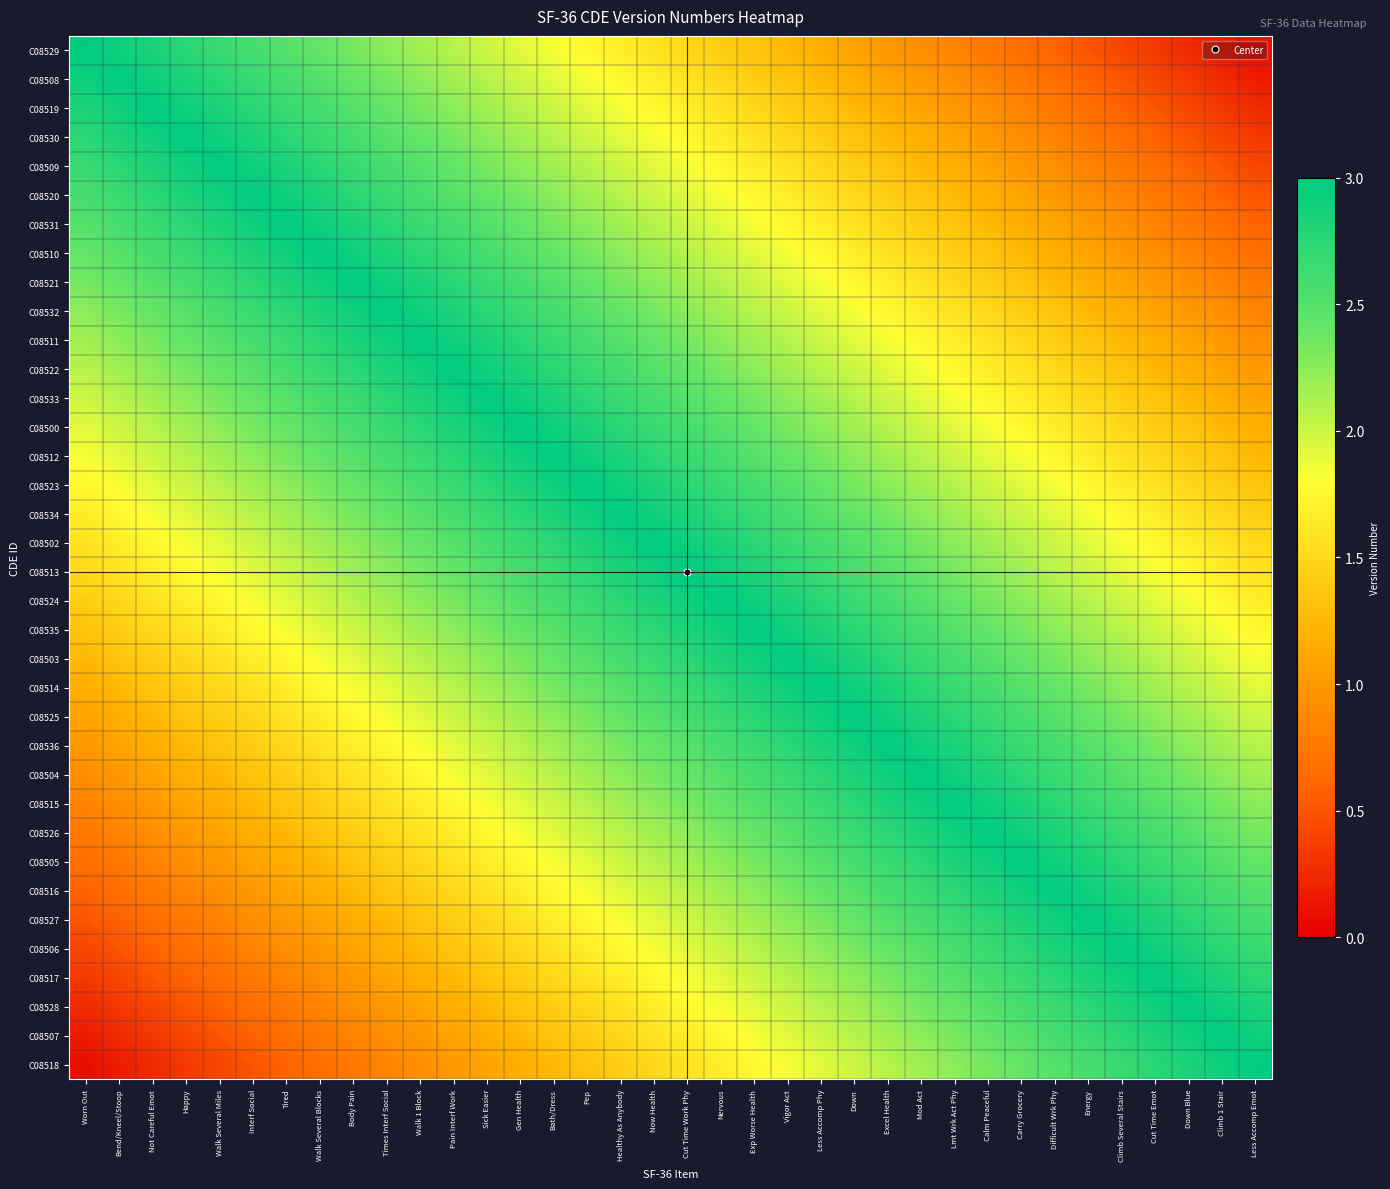

Reading right to left, extract all data points from this chart.

C08529: Less Accomp Emot=0.1	Climb 1 Stair=0.2	Down Blue=0.3	Cut Time Emot=0.3	Climb Several Stairs=0.4	Energy=0.5	Difficult Wrk Phy=0.6	Carry Grocery=0.7	Calm Peaceful=0.8	Lmt Wrk Act Phy=0.8	Mod Act=0.9	Excel Health=1.0	Down=1.1	Less Accomp Phy=1.2	Vigor Act=1.2	Exp Worse Health=1.3	Nervous=1.4	Cut Time Work Phy=1.5	Now Health=1.6	Healthy As Anybody=1.7	Pep=1.7	Bath/Dress=1.8	Gen Health=1.9	Sick Easier=2.0	Pain Interf Work=2.1	Walk 1 Block=2.2	Times Interf Social=2.2	Body Pain=2.3	Walk Several Blocks=2.4	Tired=2.5	Interf Social=2.6	Walk Several Miles=2.7	Happy=2.8	Not Careful Emot=2.8	Bend/Kneel/Stoop=2.9	Worn Out=3.0
C08508: Less Accomp Emot=0.2	Climb 1 Stair=0.3	Down Blue=0.3	Cut Time Emot=0.4	Climb Several Stairs=0.5	Energy=0.6	Difficult Wrk Phy=0.7	Carry Grocery=0.8	Calm Peaceful=0.8	Lmt Wrk Act Phy=0.9	Mod Act=1.0	Excel Health=1.1	Down=1.2	Less Accomp Phy=1.2	Vigor Act=1.3	Exp Worse Health=1.4	Nervous=1.5	Cut Time Work Phy=1.6	Now Health=1.7	Healthy As Anybody=1.7	Pep=1.8	Bath/Dress=1.9	Gen Health=2.0	Sick Easier=2.1	Pain Interf Work=2.2	Walk 1 Block=2.2	Times Interf Social=2.3	Body Pain=2.4	Walk Several Blocks=2.5	Tired=2.6	Interf Social=2.7	Walk Several Miles=2.8	Happy=2.8	Not Careful Emot=2.9	Bend/Kneel/Stoop=3.0	Worn Out=2.9
C08519: Less Accomp Emot=0.3	Climb 1 Stair=0.3	Down Blue=0.4	Cut Time Emot=0.5	Climb Several Stairs=0.6	Energy=0.7	Difficult Wrk Phy=0.8	Carry Grocery=0.8	Calm Peaceful=0.9	Lmt Wrk Act Phy=1.0	Mod Act=1.1	Excel Health=1.2	Down=1.2	Less Accomp Phy=1.3	Vigor Act=1.4	Exp Worse Health=1.5	Nervous=1.6	Cut Time Work Phy=1.7	Now Health=1.7	Healthy As Anybody=1.8	Pep=1.9	Bath/Dress=2.0	Gen Health=2.1	Sick Easier=2.2	Pain Interf Work=2.2	Walk 1 Block=2.3	Times Interf Social=2.4	Body Pain=2.5	Walk Several Blocks=2.6	Tired=2.7	Interf Social=2.8	Walk Several Miles=2.8	Happy=2.9	Not Careful Emot=3.0	Bend/Kneel/Stoop=2.9	Worn Out=2.8
C08530: Less Accomp Emot=0.3	Climb 1 Stair=0.4	Down Blue=0.5	Cut Time Emot=0.6	Climb Several Stairs=0.7	Energy=0.8	Difficult Wrk Phy=0.8	Carry Grocery=0.9	Calm Peaceful=1.0	Lmt Wrk Act Phy=1.1	Mod Act=1.2	Excel Health=1.2	Down=1.3	Less Accomp Phy=1.4	Vigor Act=1.5	Exp Worse Health=1.6	Nervous=1.7	Cut Time Work Phy=1.7	Now Health=1.8	Healthy As Anybody=1.9	Pep=2.0	Bath/Dress=2.1	Gen Health=2.2	Sick Easier=2.2	Pain Interf Work=2.3	Walk 1 Block=2.4	Times Interf Social=2.5	Body Pain=2.6	Walk Several Blocks=2.7	Tired=2.8	Interf Social=2.8	Walk Several Miles=2.9	Happy=3.0	Not Careful Emot=2.9	Bend/Kneel/Stoop=2.8	Worn Out=2.8
C08509: Less Accomp Emot=0.4	Climb 1 Stair=0.5	Down Blue=0.6	Cut Time Emot=0.7	Climb Several Stairs=0.8	Energy=0.8	Difficult Wrk Phy=0.9	Carry Grocery=1.0	Calm Peaceful=1.1	Lmt Wrk Act Phy=1.2	Mod Act=1.2	Excel Health=1.3	Down=1.4	Less Accomp Phy=1.5	Vigor Act=1.6	Exp Worse Health=1.7	Nervous=1.7	Cut Time Work Phy=1.8	Now Health=1.9	Healthy As Anybody=2.0	Pep=2.1	Bath/Dress=2.2	Gen Health=2.2	Sick Easier=2.3	Pain Interf Work=2.4	Walk 1 Block=2.5	Times Interf Social=2.6	Body Pain=2.7	Walk Several Blocks=2.8	Tired=2.8	Interf Social=2.9	Walk Several Miles=3.0	Happy=2.9	Not Careful Emot=2.8	Bend/Kneel/Stoop=2.8	Worn Out=2.7
C08520: Less Accomp Emot=0.5	Climb 1 Stair=0.6	Down Blue=0.7	Cut Time Emot=0.8	Climb Several Stairs=0.8	Energy=0.9	Difficult Wrk Phy=1.0	Carry Grocery=1.1	Calm Peaceful=1.2	Lmt Wrk Act Phy=1.2	Mod Act=1.3	Excel Health=1.4	Down=1.5	Less Accomp Phy=1.6	Vigor Act=1.7	Exp Worse Health=1.7	Nervous=1.8	Cut Time Work Phy=1.9	Now Health=2.0	Healthy As Anybody=2.1	Pep=2.2	Bath/Dress=2.2	Gen Health=2.3	Sick Easier=2.4	Pain Interf Work=2.5	Walk 1 Block=2.6	Times Interf Social=2.7	Body Pain=2.8	Walk Several Blocks=2.8	Tired=2.9	Interf Social=3.0	Walk Several Miles=2.9	Happy=2.8	Not Careful Emot=2.8	Bend/Kneel/Stoop=2.7	Worn Out=2.6
C08531: Less Accomp Emot=0.6	Climb 1 Stair=0.7	Down Blue=0.8	Cut Time Emot=0.8	Climb Several Stairs=0.9	Energy=1.0	Difficult Wrk Phy=1.1	Carry Grocery=1.2	Calm Peaceful=1.2	Lmt Wrk Act Phy=1.3	Mod Act=1.4	Excel Health=1.5	Down=1.6	Less Accomp Phy=1.7	Vigor Act=1.7	Exp Worse Health=1.8	Nervous=1.9	Cut Time Work Phy=2.0	Now Health=2.1	Healthy As Anybody=2.2	Pep=2.2	Bath/Dress=2.3	Gen Health=2.4	Sick Easier=2.5	Pain Interf Work=2.6	Walk 1 Block=2.7	Times Interf Social=2.8	Body Pain=2.8	Walk Several Blocks=2.9	Tired=3.0	Interf Social=2.9	Walk Several Miles=2.8	Happy=2.8	Not Careful Emot=2.7	Bend/Kneel/Stoop=2.6	Worn Out=2.5
C08510: Less Accomp Emot=0.7	Climb 1 Stair=0.8	Down Blue=0.8	Cut Time Emot=0.9	Climb Several Stairs=1.0	Energy=1.1	Difficult Wrk Phy=1.2	Carry Grocery=1.2	Calm Peaceful=1.3	Lmt Wrk Act Phy=1.4	Mod Act=1.5	Excel Health=1.6	Down=1.7	Less Accomp Phy=1.7	Vigor Act=1.8	Exp Worse Health=1.9	Nervous=2.0	Cut Time Work Phy=2.1	Now Health=2.2	Healthy As Anybody=2.2	Pep=2.3	Bath/Dress=2.4	Gen Health=2.5	Sick Easier=2.6	Pain Interf Work=2.7	Walk 1 Block=2.8	Times Interf Social=2.8	Body Pain=2.9	Walk Several Blocks=3.0	Tired=2.9	Interf Social=2.8	Walk Several Miles=2.8	Happy=2.7	Not Careful Emot=2.6	Bend/Kneel/Stoop=2.5	Worn Out=2.4
C08521: Less Accomp Emot=0.8	Climb 1 Stair=0.8	Down Blue=0.9	Cut Time Emot=1.0	Climb Several Stairs=1.1	Energy=1.2	Difficult Wrk Phy=1.2	Carry Grocery=1.3	Calm Peaceful=1.4	Lmt Wrk Act Phy=1.5	Mod Act=1.6	Excel Health=1.7	Down=1.7	Less Accomp Phy=1.8	Vigor Act=1.9	Exp Worse Health=2.0	Nervous=2.1	Cut Time Work Phy=2.2	Now Health=2.2	Healthy As Anybody=2.3	Pep=2.4	Bath/Dress=2.5	Gen Health=2.6	Sick Easier=2.7	Pain Interf Work=2.8	Walk 1 Block=2.8	Times Interf Social=2.9	Body Pain=3.0	Walk Several Blocks=2.9	Tired=2.8	Interf Social=2.8	Walk Several Miles=2.7	Happy=2.6	Not Careful Emot=2.5	Bend/Kneel/Stoop=2.4	Worn Out=2.3
C08532: Less Accomp Emot=0.8	Climb 1 Stair=0.9	Down Blue=1.0	Cut Time Emot=1.1	Climb Several Stairs=1.2	Energy=1.2	Difficult Wrk Phy=1.3	Carry Grocery=1.4	Calm Peaceful=1.5	Lmt Wrk Act Phy=1.6	Mod Act=1.7	Excel Health=1.7	Down=1.8	Less Accomp Phy=1.9	Vigor Act=2.0	Exp Worse Health=2.1	Nervous=2.2	Cut Time Work Phy=2.2	Now Health=2.3	Healthy As Anybody=2.4	Pep=2.5	Bath/Dress=2.6	Gen Health=2.7	Sick Easier=2.8	Pain Interf Work=2.8	Walk 1 Block=2.9	Times Interf Social=3.0	Body Pain=2.9	Walk Several Blocks=2.8	Tired=2.8	Interf Social=2.7	Walk Several Miles=2.6	Happy=2.5	Not Careful Emot=2.4	Bend/Kneel/Stoop=2.3	Worn Out=2.2
C08511: Less Accomp Emot=0.9	Climb 1 Stair=1.0	Down Blue=1.1	Cut Time Emot=1.2	Climb Several Stairs=1.2	Energy=1.3	Difficult Wrk Phy=1.4	Carry Grocery=1.5	Calm Peaceful=1.6	Lmt Wrk Act Phy=1.7	Mod Act=1.7	Excel Health=1.8	Down=1.9	Less Accomp Phy=2.0	Vigor Act=2.1	Exp Worse Health=2.2	Nervous=2.2	Cut Time Work Phy=2.3	Now Health=2.4	Healthy As Anybody=2.5	Pep=2.6	Bath/Dress=2.7	Gen Health=2.8	Sick Easier=2.8	Pain Interf Work=2.9	Walk 1 Block=3.0	Times Interf Social=2.9	Body Pain=2.8	Walk Several Blocks=2.8	Tired=2.7	Interf Social=2.6	Walk Several Miles=2.5	Happy=2.4	Not Careful Emot=2.3	Bend/Kneel/Stoop=2.2	Worn Out=2.2
C08522: Less Accomp Emot=1.0	Climb 1 Stair=1.1	Down Blue=1.2	Cut Time Emot=1.2	Climb Several Stairs=1.3	Energy=1.4	Difficult Wrk Phy=1.5	Carry Grocery=1.6	Calm Peaceful=1.7	Lmt Wrk Act Phy=1.7	Mod Act=1.8	Excel Health=1.9	Down=2.0	Less Accomp Phy=2.1	Vigor Act=2.2	Exp Worse Health=2.2	Nervous=2.3	Cut Time Work Phy=2.4	Now Health=2.5	Healthy As Anybody=2.6	Pep=2.7	Bath/Dress=2.8	Gen Health=2.8	Sick Easier=2.9	Pain Interf Work=3.0	Walk 1 Block=2.9	Times Interf Social=2.8	Body Pain=2.8	Walk Several Blocks=2.7	Tired=2.6	Interf Social=2.5	Walk Several Miles=2.4	Happy=2.3	Not Careful Emot=2.2	Bend/Kneel/Stoop=2.2	Worn Out=2.1
C08533: Less Accomp Emot=1.1	Climb 1 Stair=1.2	Down Blue=1.2	Cut Time Emot=1.3	Climb Several Stairs=1.4	Energy=1.5	Difficult Wrk Phy=1.6	Carry Grocery=1.7	Calm Peaceful=1.7	Lmt Wrk Act Phy=1.8	Mod Act=1.9	Excel Health=2.0	Down=2.1	Less Accomp Phy=2.2	Vigor Act=2.2	Exp Worse Health=2.3	Nervous=2.4	Cut Time Work Phy=2.5	Now Health=2.6	Healthy As Anybody=2.7	Pep=2.8	Bath/Dress=2.8	Gen Health=2.9	Sick Easier=3.0	Pain Interf Work=2.9	Walk 1 Block=2.8	Times Interf Social=2.8	Body Pain=2.7	Walk Several Blocks=2.6	Tired=2.5	Interf Social=2.4	Walk Several Miles=2.3	Happy=2.2	Not Careful Emot=2.2	Bend/Kneel/Stoop=2.1	Worn Out=2.0
C08500: Less Accomp Emot=1.2	Climb 1 Stair=1.2	Down Blue=1.3	Cut Time Emot=1.4	Climb Several Stairs=1.5	Energy=1.6	Difficult Wrk Phy=1.7	Carry Grocery=1.7	Calm Peaceful=1.8	Lmt Wrk Act Phy=1.9	Mod Act=2.0	Excel Health=2.1	Down=2.2	Less Accomp Phy=2.2	Vigor Act=2.3	Exp Worse Health=2.4	Nervous=2.5	Cut Time Work Phy=2.6	Now Health=2.7	Healthy As Anybody=2.8	Pep=2.8	Bath/Dress=2.9	Gen Health=3.0	Sick Easier=2.9	Pain Interf Work=2.8	Walk 1 Block=2.8	Times Interf Social=2.7	Body Pain=2.6	Walk Several Blocks=2.5	Tired=2.4	Interf Social=2.3	Walk Several Miles=2.2	Happy=2.2	Not Careful Emot=2.1	Bend/Kneel/Stoop=2.0	Worn Out=1.9
C08512: Less Accomp Emot=1.2	Climb 1 Stair=1.3	Down Blue=1.4	Cut Time Emot=1.5	Climb Several Stairs=1.6	Energy=1.7	Difficult Wrk Phy=1.7	Carry Grocery=1.8	Calm Peaceful=1.9	Lmt Wrk Act Phy=2.0	Mod Act=2.1	Excel Health=2.2	Down=2.2	Less Accomp Phy=2.3	Vigor Act=2.4	Exp Worse Health=2.5	Nervous=2.6	Cut Time Work Phy=2.7	Now Health=2.8	Healthy As Anybody=2.8	Pep=2.9	Bath/Dress=3.0	Gen Health=2.9	Sick Easier=2.8	Pain Interf Work=2.8	Walk 1 Block=2.7	Times Interf Social=2.6	Body Pain=2.5	Walk Several Blocks=2.4	Tired=2.3	Interf Social=2.2	Walk Several Miles=2.2	Happy=2.1	Not Careful Emot=2.0	Bend/Kneel/Stoop=1.9	Worn Out=1.8
C08523: Less Accomp Emot=1.3	Climb 1 Stair=1.4	Down Blue=1.5	Cut Time Emot=1.6	Climb Several Stairs=1.7	Energy=1.7	Difficult Wrk Phy=1.8	Carry Grocery=1.9	Calm Peaceful=2.0	Lmt Wrk Act Phy=2.1	Mod Act=2.2	Excel Health=2.2	Down=2.3	Less Accomp Phy=2.4	Vigor Act=2.5	Exp Worse Health=2.6	Nervous=2.7	Cut Time Work Phy=2.8	Now Health=2.8	Healthy As Anybody=2.9	Pep=3.0	Bath/Dress=2.9	Gen Health=2.8	Sick Easier=2.8	Pain Interf Work=2.7	Walk 1 Block=2.6	Times Interf Social=2.5	Body Pain=2.4	Walk Several Blocks=2.3	Tired=2.2	Interf Social=2.2	Walk Several Miles=2.1	Happy=2.0	Not Careful Emot=1.9	Bend/Kneel/Stoop=1.8	Worn Out=1.7
C08534: Less Accomp Emot=1.4	Climb 1 Stair=1.5	Down Blue=1.6	Cut Time Emot=1.7	Climb Several Stairs=1.7	Energy=1.8	Difficult Wrk Phy=1.9	Carry Grocery=2.0	Calm Peaceful=2.1	Lmt Wrk Act Phy=2.2	Mod Act=2.2	Excel Health=2.3	Down=2.4	Less Accomp Phy=2.5	Vigor Act=2.6	Exp Worse Health=2.7	Nervous=2.8	Cut Time Work Phy=2.8	Now Health=2.9	Healthy As Anybody=3.0	Pep=2.9	Bath/Dress=2.8	Gen Health=2.8	Sick Easier=2.7	Pain Interf Work=2.6	Walk 1 Block=2.5	Times Interf Social=2.4	Body Pain=2.3	Walk Several Blocks=2.2	Tired=2.2	Interf Social=2.1	Walk Several Miles=2.0	Happy=1.9	Not Careful Emot=1.8	Bend/Kneel/Stoop=1.7	Worn Out=1.7
C08502: Less Accomp Emot=1.5	Climb 1 Stair=1.6	Down Blue=1.7	Cut Time Emot=1.7	Climb Several Stairs=1.8	Energy=1.9	Difficult Wrk Phy=2.0	Carry Grocery=2.1	Calm Peaceful=2.2	Lmt Wrk Act Phy=2.2	Mod Act=2.3	Excel Health=2.4	Down=2.5	Less Accomp Phy=2.6	Vigor Act=2.7	Exp Worse Health=2.8	Nervous=2.8	Cut Time Work Phy=2.9	Now Health=3.0	Healthy As Anybody=2.9	Pep=2.8	Bath/Dress=2.8	Gen Health=2.7	Sick Easier=2.6	Pain Interf Work=2.5	Walk 1 Block=2.4	Times Interf Social=2.3	Body Pain=2.2	Walk Several Blocks=2.2	Tired=2.1	Interf Social=2.0	Walk Several Miles=1.9	Happy=1.8	Not Careful Emot=1.7	Bend/Kneel/Stoop=1.7	Worn Out=1.6
C08513: Less Accomp Emot=1.6	Climb 1 Stair=1.7	Down Blue=1.7	Cut Time Emot=1.8	Climb Several Stairs=1.9	Energy=2.0	Difficult Wrk Phy=2.1	Carry Grocery=2.2	Calm Peaceful=2.2	Lmt Wrk Act Phy=2.3	Mod Act=2.4	Excel Health=2.5	Down=2.6	Less Accomp Phy=2.7	Vigor Act=2.8	Exp Worse Health=2.8	Nervous=2.9	Cut Time Work Phy=3.0	Now Health=2.9	Healthy As Anybody=2.8	Pep=2.8	Bath/Dress=2.7	Gen Health=2.6	Sick Easier=2.5	Pain Interf Work=2.4	Walk 1 Block=2.3	Times Interf Social=2.2	Body Pain=2.2	Walk Several Blocks=2.1	Tired=2.0	Interf Social=1.9	Walk Several Miles=1.8	Happy=1.7	Not Careful Emot=1.7	Bend/Kneel/Stoop=1.6	Worn Out=1.5
C08524: Less Accomp Emot=1.7	Climb 1 Stair=1.7	Down Blue=1.8	Cut Time Emot=1.9	Climb Several Stairs=2.0	Energy=2.1	Difficult Wrk Phy=2.2	Carry Grocery=2.2	Calm Peaceful=2.3	Lmt Wrk Act Phy=2.4	Mod Act=2.5	Excel Health=2.6	Down=2.7	Less Accomp Phy=2.8	Vigor Act=2.8	Exp Worse Health=2.9	Nervous=3.0	Cut Time Work Phy=2.9	Now Health=2.8	Healthy As Anybody=2.8	Pep=2.7	Bath/Dress=2.6	Gen Health=2.5	Sick Easier=2.4	Pain Interf Work=2.3	Walk 1 Block=2.2	Times Interf Social=2.2	Body Pain=2.1	Walk Several Blocks=2.0	Tired=1.9	Interf Social=1.8	Walk Several Miles=1.7	Happy=1.7	Not Careful Emot=1.6	Bend/Kneel/Stoop=1.5	Worn Out=1.4
C08535: Less Accomp Emot=1.7	Climb 1 Stair=1.8	Down Blue=1.9	Cut Time Emot=2.0	Climb Several Stairs=2.1	Energy=2.2	Difficult Wrk Phy=2.2	Carry Grocery=2.3	Calm Peaceful=2.4	Lmt Wrk Act Phy=2.5	Mod Act=2.6	Excel Health=2.7	Down=2.8	Less Accomp Phy=2.8	Vigor Act=2.9	Exp Worse Health=3.0	Nervous=2.9	Cut Time Work Phy=2.8	Now Health=2.8	Healthy As Anybody=2.7	Pep=2.6	Bath/Dress=2.5	Gen Health=2.4	Sick Easier=2.3	Pain Interf Work=2.2	Walk 1 Block=2.2	Times Interf Social=2.1	Body Pain=2.0	Walk Several Blocks=1.9	Tired=1.8	Interf Social=1.7	Walk Several Miles=1.7	Happy=1.6	Not Careful Emot=1.5	Bend/Kneel/Stoop=1.4	Worn Out=1.3
C08503: Less Accomp Emot=1.8	Climb 1 Stair=1.9	Down Blue=2.0	Cut Time Emot=2.1	Climb Several Stairs=2.2	Energy=2.2	Difficult Wrk Phy=2.3	Carry Grocery=2.4	Calm Peaceful=2.5	Lmt Wrk Act Phy=2.6	Mod Act=2.7	Excel Health=2.8	Down=2.8	Less Accomp Phy=2.9	Vigor Act=3.0	Exp Worse Health=2.9	Nervous=2.8	Cut Time Work Phy=2.8	Now Health=2.7	Healthy As Anybody=2.6	Pep=2.5	Bath/Dress=2.4	Gen Health=2.3	Sick Easier=2.2	Pain Interf Work=2.2	Walk 1 Block=2.1	Times Interf Social=2.0	Body Pain=1.9	Walk Several Blocks=1.8	Tired=1.7	Interf Social=1.7	Walk Several Miles=1.6	Happy=1.5	Not Careful Emot=1.4	Bend/Kneel/Stoop=1.3	Worn Out=1.2
C08514: Less Accomp Emot=1.9	Climb 1 Stair=2.0	Down Blue=2.1	Cut Time Emot=2.2	Climb Several Stairs=2.2	Energy=2.3	Difficult Wrk Phy=2.4	Carry Grocery=2.5	Calm Peaceful=2.6	Lmt Wrk Act Phy=2.7	Mod Act=2.8	Excel Health=2.8	Down=2.9	Less Accomp Phy=3.0	Vigor Act=2.9	Exp Worse Health=2.8	Nervous=2.8	Cut Time Work Phy=2.7	Now Health=2.6	Healthy As Anybody=2.5	Pep=2.4	Bath/Dress=2.3	Gen Health=2.2	Sick Easier=2.2	Pain Interf Work=2.1	Walk 1 Block=2.0	Times Interf Social=1.9	Body Pain=1.8	Walk Several Blocks=1.7	Tired=1.7	Interf Social=1.6	Walk Several Miles=1.5	Happy=1.4	Not Careful Emot=1.3	Bend/Kneel/Stoop=1.2	Worn Out=1.2
C08525: Less Accomp Emot=2.0	Climb 1 Stair=2.1	Down Blue=2.2	Cut Time Emot=2.2	Climb Several Stairs=2.3	Energy=2.4	Difficult Wrk Phy=2.5	Carry Grocery=2.6	Calm Peaceful=2.7	Lmt Wrk Act Phy=2.8	Mod Act=2.8	Excel Health=2.9	Down=3.0	Less Accomp Phy=2.9	Vigor Act=2.8	Exp Worse Health=2.8	Nervous=2.7	Cut Time Work Phy=2.6	Now Health=2.5	Healthy As Anybody=2.4	Pep=2.3	Bath/Dress=2.2	Gen Health=2.2	Sick Easier=2.1	Pain Interf Work=2.0	Walk 1 Block=1.9	Times Interf Social=1.8	Body Pain=1.7	Walk Several Blocks=1.7	Tired=1.6	Interf Social=1.5	Walk Several Miles=1.4	Happy=1.3	Not Careful Emot=1.2	Bend/Kneel/Stoop=1.2	Worn Out=1.1
C08536: Less Accomp Emot=2.1	Climb 1 Stair=2.2	Down Blue=2.2	Cut Time Emot=2.3	Climb Several Stairs=2.4	Energy=2.5	Difficult Wrk Phy=2.6	Carry Grocery=2.7	Calm Peaceful=2.8	Lmt Wrk Act Phy=2.8	Mod Act=2.9	Excel Health=3.0	Down=2.9	Less Accomp Phy=2.8	Vigor Act=2.8	Exp Worse Health=2.7	Nervous=2.6	Cut Time Work Phy=2.5	Now Health=2.4	Healthy As Anybody=2.3	Pep=2.2	Bath/Dress=2.2	Gen Health=2.1	Sick Easier=2.0	Pain Interf Work=1.9	Walk 1 Block=1.8	Times Interf Social=1.7	Body Pain=1.7	Walk Several Blocks=1.6	Tired=1.5	Interf Social=1.4	Walk Several Miles=1.3	Happy=1.2	Not Careful Emot=1.2	Bend/Kneel/Stoop=1.1	Worn Out=1.0
C08504: Less Accomp Emot=2.2	Climb 1 Stair=2.2	Down Blue=2.3	Cut Time Emot=2.4	Climb Several Stairs=2.5	Energy=2.6	Difficult Wrk Phy=2.7	Carry Grocery=2.8	Calm Peaceful=2.8	Lmt Wrk Act Phy=2.9	Mod Act=3.0	Excel Health=2.9	Down=2.8	Less Accomp Phy=2.8	Vigor Act=2.7	Exp Worse Health=2.6	Nervous=2.5	Cut Time Work Phy=2.4	Now Health=2.3	Healthy As Anybody=2.2	Pep=2.2	Bath/Dress=2.1	Gen Health=2.0	Sick Easier=1.9	Pain Interf Work=1.8	Walk 1 Block=1.7	Times Interf Social=1.7	Body Pain=1.6	Walk Several Blocks=1.5	Tired=1.4	Interf Social=1.3	Walk Several Miles=1.2	Happy=1.2	Not Careful Emot=1.1	Bend/Kneel/Stoop=1.0	Worn Out=0.9
C08515: Less Accomp Emot=2.2	Climb 1 Stair=2.3	Down Blue=2.4	Cut Time Emot=2.5	Climb Several Stairs=2.6	Energy=2.7	Difficult Wrk Phy=2.8	Carry Grocery=2.8	Calm Peaceful=2.9	Lmt Wrk Act Phy=3.0	Mod Act=2.9	Excel Health=2.8	Down=2.8	Less Accomp Phy=2.7	Vigor Act=2.6	Exp Worse Health=2.5	Nervous=2.4	Cut Time Work Phy=2.3	Now Health=2.2	Healthy As Anybody=2.2	Pep=2.1	Bath/Dress=2.0	Gen Health=1.9	Sick Easier=1.8	Pain Interf Work=1.7	Walk 1 Block=1.7	Times Interf Social=1.6	Body Pain=1.5	Walk Several Blocks=1.4	Tired=1.3	Interf Social=1.2	Walk Several Miles=1.2	Happy=1.1	Not Careful Emot=1.0	Bend/Kneel/Stoop=0.9	Worn Out=0.8
C08526: Less Accomp Emot=2.3	Climb 1 Stair=2.4	Down Blue=2.5	Cut Time Emot=2.6	Climb Several Stairs=2.7	Energy=2.8	Difficult Wrk Phy=2.8	Carry Grocery=2.9	Calm Peaceful=3.0	Lmt Wrk Act Phy=2.9	Mod Act=2.8	Excel Health=2.8	Down=2.7	Less Accomp Phy=2.6	Vigor Act=2.5	Exp Worse Health=2.4	Nervous=2.3	Cut Time Work Phy=2.2	Now Health=2.2	Healthy As Anybody=2.1	Pep=2.0	Bath/Dress=1.9	Gen Health=1.8	Sick Easier=1.7	Pain Interf Work=1.7	Walk 1 Block=1.6	Times Interf Social=1.5	Body Pain=1.4	Walk Several Blocks=1.3	Tired=1.2	Interf Social=1.2	Walk Several Miles=1.1	Happy=1.0	Not Careful Emot=0.9	Bend/Kneel/Stoop=0.8	Worn Out=0.8
C08505: Less Accomp Emot=2.4	Climb 1 Stair=2.5	Down Blue=2.6	Cut Time Emot=2.7	Climb Several Stairs=2.8	Energy=2.8	Difficult Wrk Phy=2.9	Carry Grocery=3.0	Calm Peaceful=2.9	Lmt Wrk Act Phy=2.8	Mod Act=2.8	Excel Health=2.7	Down=2.6	Less Accomp Phy=2.5	Vigor Act=2.4	Exp Worse Health=2.3	Nervous=2.2	Cut Time Work Phy=2.2	Now Health=2.1	Healthy As Anybody=2.0	Pep=1.9	Bath/Dress=1.8	Gen Health=1.7	Sick Easier=1.7	Pain Interf Work=1.6	Walk 1 Block=1.5	Times Interf Social=1.4	Body Pain=1.3	Walk Several Blocks=1.2	Tired=1.2	Interf Social=1.1	Walk Several Miles=1.0	Happy=0.9	Not Careful Emot=0.8	Bend/Kneel/Stoop=0.8	Worn Out=0.7
C08516: Less Accomp Emot=2.5	Climb 1 Stair=2.6	Down Blue=2.7	Cut Time Emot=2.8	Climb Several Stairs=2.8	Energy=2.9	Difficult Wrk Phy=3.0	Carry Grocery=2.9	Calm Peaceful=2.8	Lmt Wrk Act Phy=2.8	Mod Act=2.7	Excel Health=2.6	Down=2.5	Less Accomp Phy=2.4	Vigor Act=2.3	Exp Worse Health=2.2	Nervous=2.2	Cut Time Work Phy=2.1	Now Health=2.0	Healthy As Anybody=1.9	Pep=1.8	Bath/Dress=1.7	Gen Health=1.7	Sick Easier=1.6	Pain Interf Work=1.5	Walk 1 Block=1.4	Times Interf Social=1.3	Body Pain=1.2	Walk Several Blocks=1.2	Tired=1.1	Interf Social=1.0	Walk Several Miles=0.9	Happy=0.8	Not Careful Emot=0.8	Bend/Kneel/Stoop=0.7	Worn Out=0.6
C08527: Less Accomp Emot=2.6	Climb 1 Stair=2.7	Down Blue=2.8	Cut Time Emot=2.8	Climb Several Stairs=2.9	Energy=3.0	Difficult Wrk Phy=2.9	Carry Grocery=2.8	Calm Peaceful=2.8	Lmt Wrk Act Phy=2.7	Mod Act=2.6	Excel Health=2.5	Down=2.4	Less Accomp Phy=2.3	Vigor Act=2.2	Exp Worse Health=2.2	Nervous=2.1	Cut Time Work Phy=2.0	Now Health=1.9	Healthy As Anybody=1.8	Pep=1.7	Bath/Dress=1.7	Gen Health=1.6	Sick Easier=1.5	Pain Interf Work=1.4	Walk 1 Block=1.3	Times Interf Social=1.2	Body Pain=1.2	Walk Several Blocks=1.1	Tired=1.0	Interf Social=0.9	Walk Several Miles=0.8	Happy=0.8	Not Careful Emot=0.7	Bend/Kneel/Stoop=0.6	Worn Out=0.5
C08506: Less Accomp Emot=2.7	Climb 1 Stair=2.8	Down Blue=2.8	Cut Time Emot=2.9	Climb Several Stairs=3.0	Energy=2.9	Difficult Wrk Phy=2.8	Carry Grocery=2.8	Calm Peaceful=2.7	Lmt Wrk Act Phy=2.6	Mod Act=2.5	Excel Health=2.4	Down=2.3	Less Accomp Phy=2.2	Vigor Act=2.2	Exp Worse Health=2.1	Nervous=2.0	Cut Time Work Phy=1.9	Now Health=1.8	Healthy As Anybody=1.7	Pep=1.7	Bath/Dress=1.6	Gen Health=1.5	Sick Easier=1.4	Pain Interf Work=1.3	Walk 1 Block=1.2	Times Interf Social=1.2	Body Pain=1.1	Walk Several Blocks=1.0	Tired=0.9	Interf Social=0.8	Walk Several Miles=0.8	Happy=0.7	Not Careful Emot=0.6	Bend/Kneel/Stoop=0.5	Worn Out=0.4
C08517: Less Accomp Emot=2.8	Climb 1 Stair=2.8	Down Blue=2.9	Cut Time Emot=3.0	Climb Several Stairs=2.9	Energy=2.8	Difficult Wrk Phy=2.8	Carry Grocery=2.7	Calm Peaceful=2.6	Lmt Wrk Act Phy=2.5	Mod Act=2.4	Excel Health=2.3	Down=2.2	Less Accomp Phy=2.2	Vigor Act=2.1	Exp Worse Health=2.0	Nervous=1.9	Cut Time Work Phy=1.8	Now Health=1.7	Healthy As Anybody=1.7	Pep=1.6	Bath/Dress=1.5	Gen Health=1.4	Sick Easier=1.3	Pain Interf Work=1.2	Walk 1 Block=1.2	Times Interf Social=1.1	Body Pain=1.0	Walk Several Blocks=0.9	Tired=0.8	Interf Social=0.8	Walk Several Miles=0.7	Happy=0.6	Not Careful Emot=0.5	Bend/Kneel/Stoop=0.4	Worn Out=0.3
C08528: Less Accomp Emot=2.8	Climb 1 Stair=2.9	Down Blue=3.0	Cut Time Emot=2.9	Climb Several Stairs=2.8	Energy=2.8	Difficult Wrk Phy=2.7	Carry Grocery=2.6	Calm Peaceful=2.5	Lmt Wrk Act Phy=2.4	Mod Act=2.3	Excel Health=2.2	Down=2.2	Less Accomp Phy=2.1	Vigor Act=2.0	Exp Worse Health=1.9	Nervous=1.8	Cut Time Work Phy=1.7	Now Health=1.7	Healthy As Anybody=1.6	Pep=1.5	Bath/Dress=1.4	Gen Health=1.3	Sick Easier=1.2	Pain Interf Work=1.2	Walk 1 Block=1.1	Times Interf Social=1.0	Body Pain=0.9	Walk Several Blocks=0.8	Tired=0.8	Interf Social=0.7	Walk Several Miles=0.6	Happy=0.5	Not Careful Emot=0.4	Bend/Kneel/Stoop=0.3	Worn Out=0.3
C08507: Less Accomp Emot=2.9	Climb 1 Stair=3.0	Down Blue=2.9	Cut Time Emot=2.8	Climb Several Stairs=2.8	Energy=2.7	Difficult Wrk Phy=2.6	Carry Grocery=2.5	Calm Peaceful=2.4	Lmt Wrk Act Phy=2.3	Mod Act=2.2	Excel Health=2.2	Down=2.1	Less Accomp Phy=2.0	Vigor Act=1.9	Exp Worse Health=1.8	Nervous=1.7	Cut Time Work Phy=1.7	Now Health=1.6	Healthy As Anybody=1.5	Pep=1.4	Bath/Dress=1.3	Gen Health=1.2	Sick Easier=1.2	Pain Interf Work=1.1	Walk 1 Block=1.0	Times Interf Social=0.9	Body Pain=0.8	Walk Several Blocks=0.8	Tired=0.7	Interf Social=0.6	Walk Several Miles=0.5	Happy=0.4	Not Careful Emot=0.3	Bend/Kneel/Stoop=0.3	Worn Out=0.2
C08518: Less Accomp Emot=3.0	Climb 1 Stair=2.9	Down Blue=2.8	Cut Time Emot=2.8	Climb Several Stairs=2.7	Energy=2.6	Difficult Wrk Phy=2.5	Carry Grocery=2.4	Calm Peaceful=2.3	Lmt Wrk Act Phy=2.2	Mod Act=2.2	Excel Health=2.1	Down=2.0	Less Accomp Phy=1.9	Vigor Act=1.8	Exp Worse Health=1.7	Nervous=1.7	Cut Time Work Phy=1.6	Now Health=1.5	Healthy As Anybody=1.4	Pep=1.3	Bath/Dress=1.2	Gen Health=1.2	Sick Easier=1.1	Pain Interf Work=1.0	Walk 1 Block=0.9	Times Interf Social=0.8	Body Pain=0.8	Walk Several Blocks=0.7	Tired=0.6	Interf Social=0.5	Walk Several Miles=0.4	Happy=0.3	Not Careful Emot=0.3	Bend/Kneel/Stoop=0.2	Worn Out=0.1